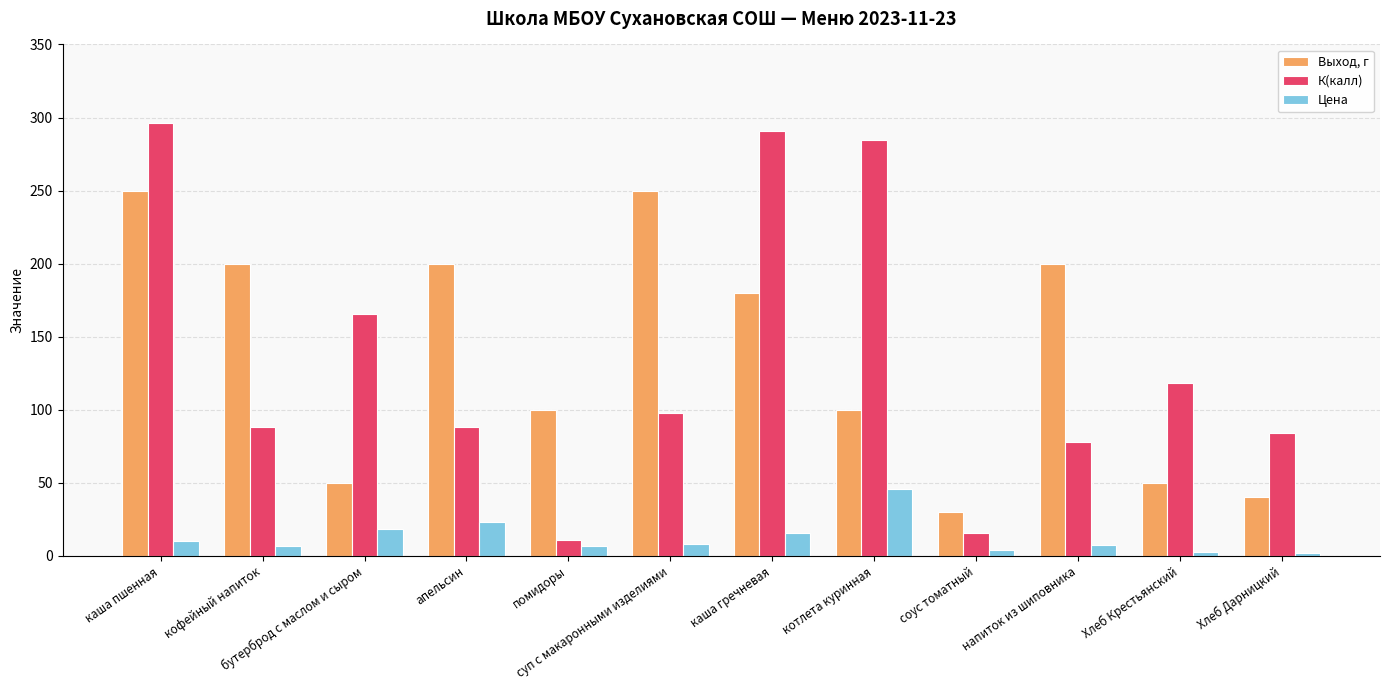

List the series in order of their peak value, highest first.

К(калл), Выход, г, Цена